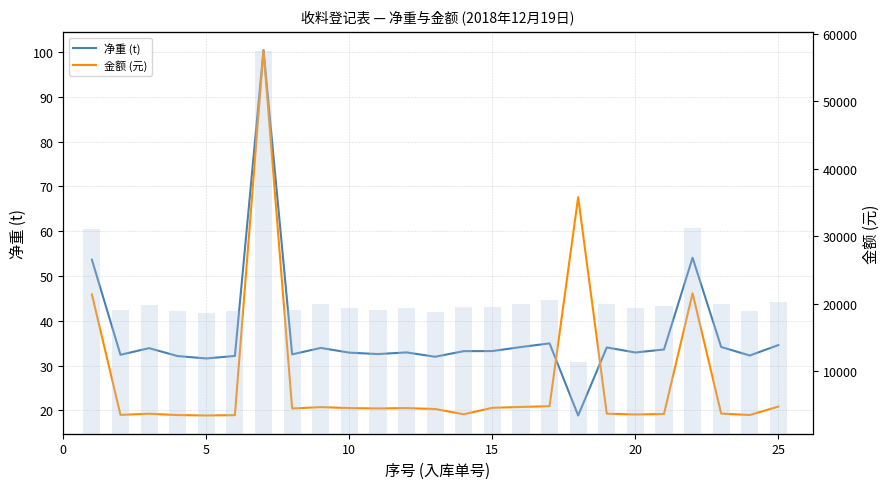

What is the sum of all 净重 (t) values?

923.3